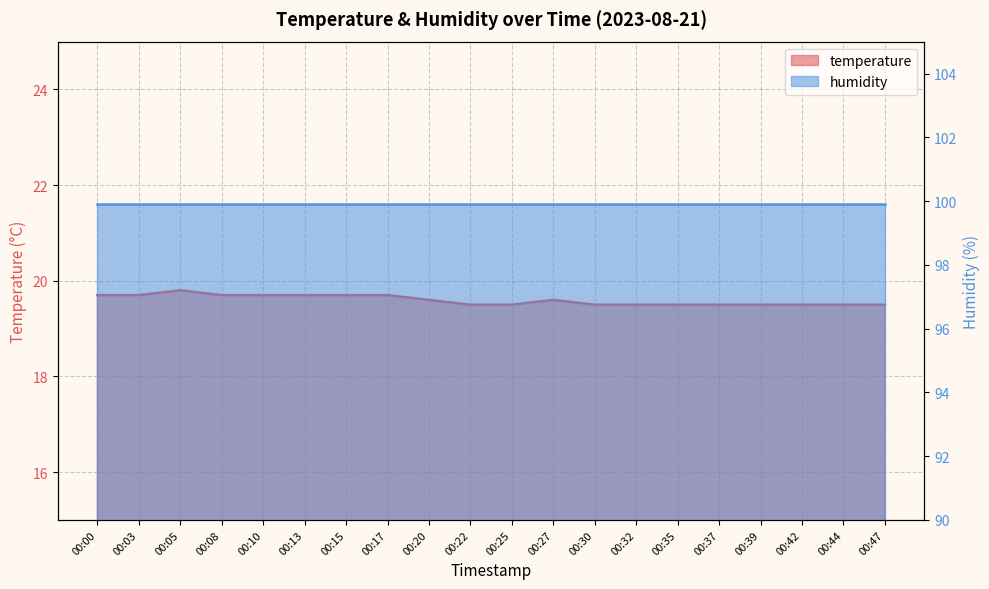

Count the number of categories in the chart.

20